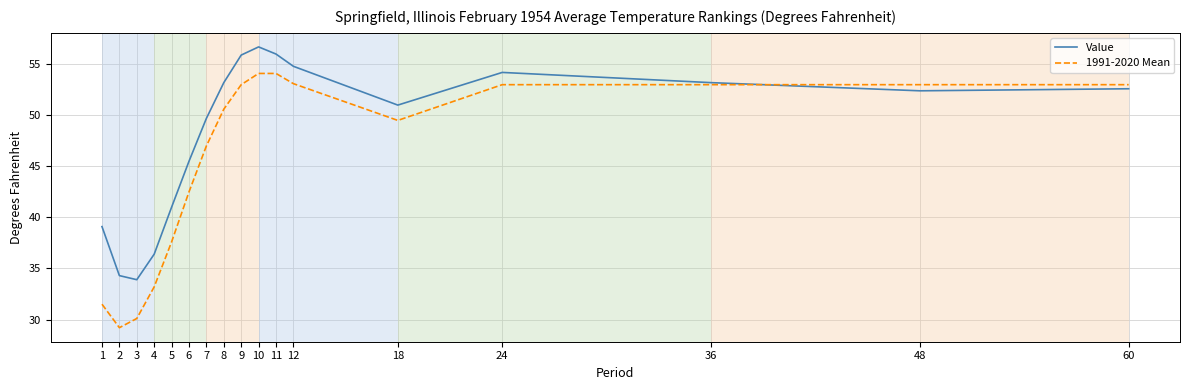

What is the difference between the 1991-2020 Mean values at 1 and 11?

22.6